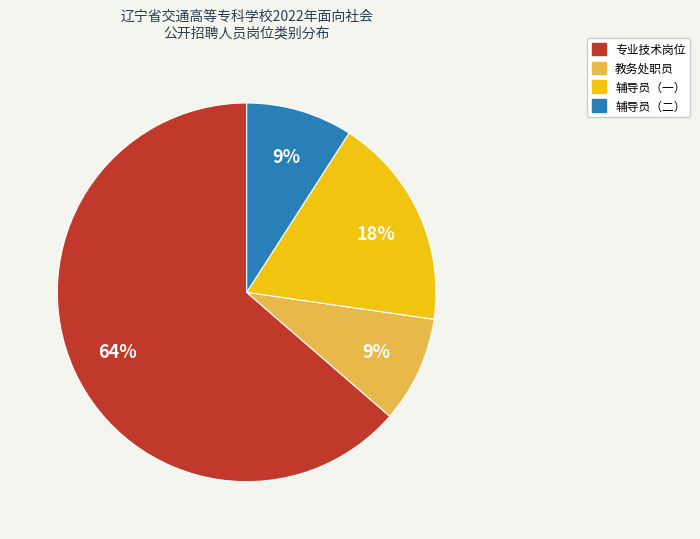

To the nearest percent, what is the difference between the largest and smallest slice percentages?

55%